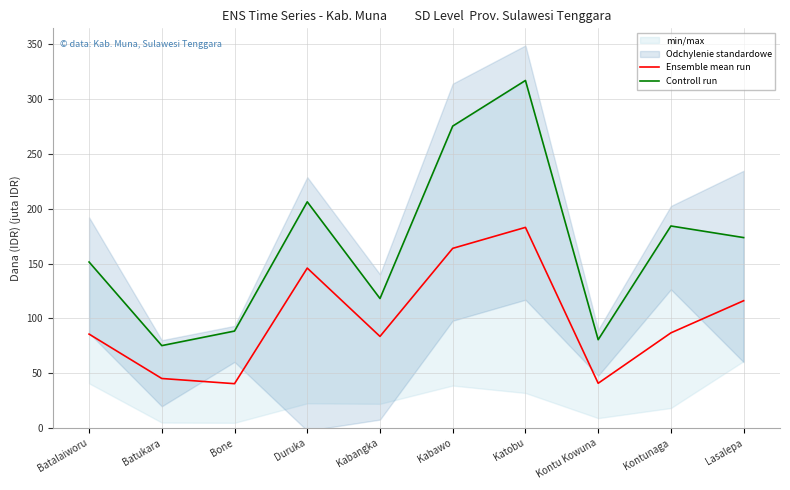

What is the difference between the second highest and second lowest values in the Ensemble mean run series?

123.1